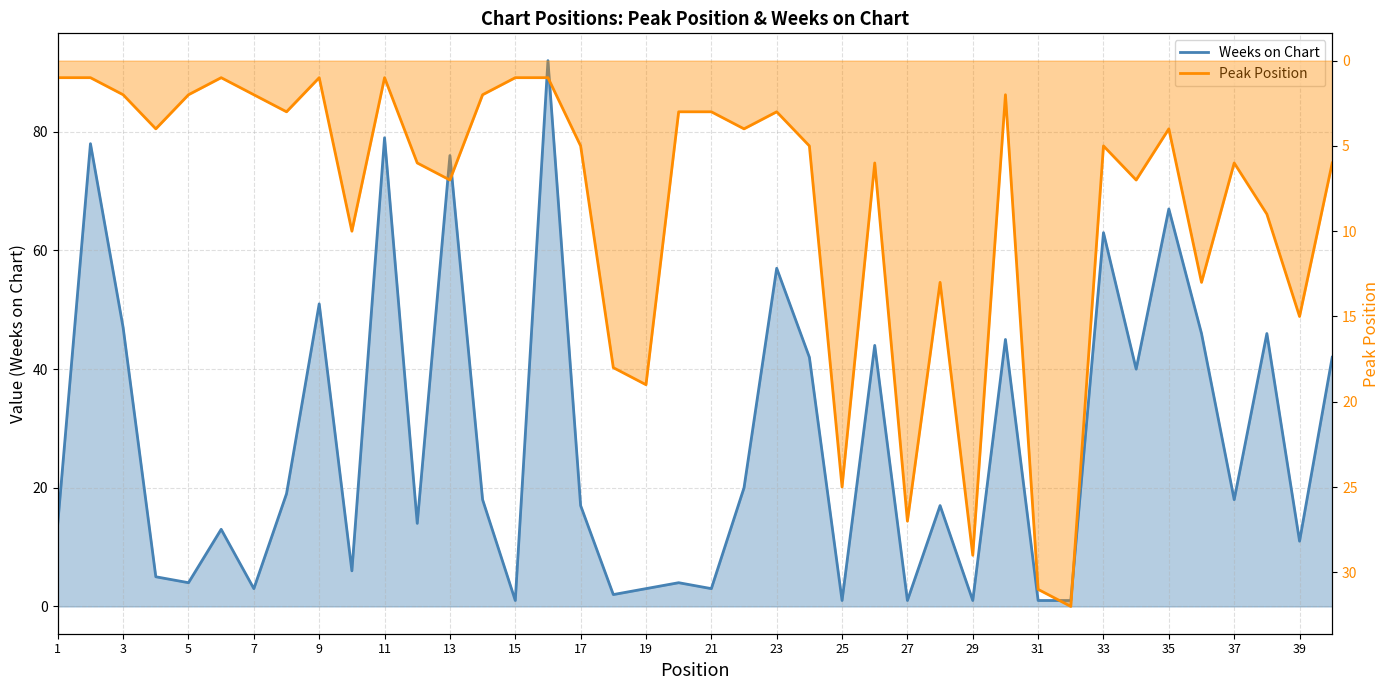

Where is the first local minimum for Weeks on Chart?

9